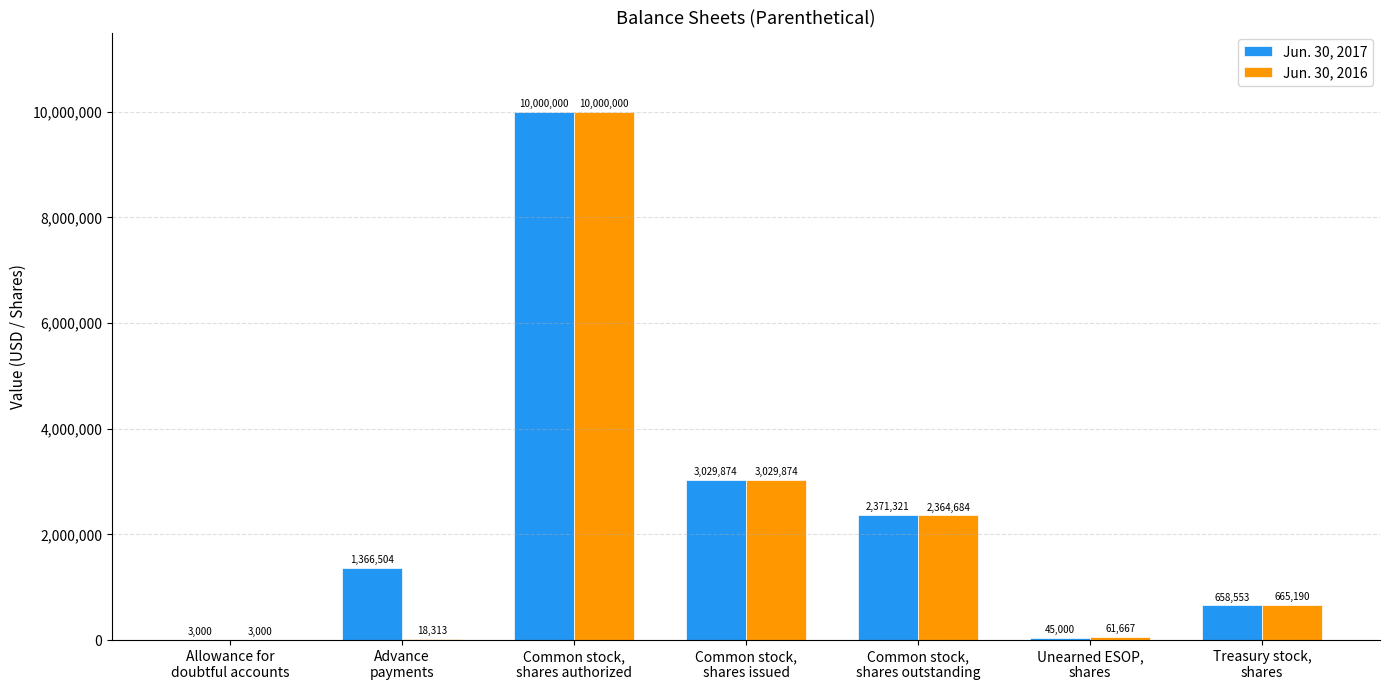

At which label does Jun. 30, 2016 first exceed 665190?

Common stock,
shares authorized